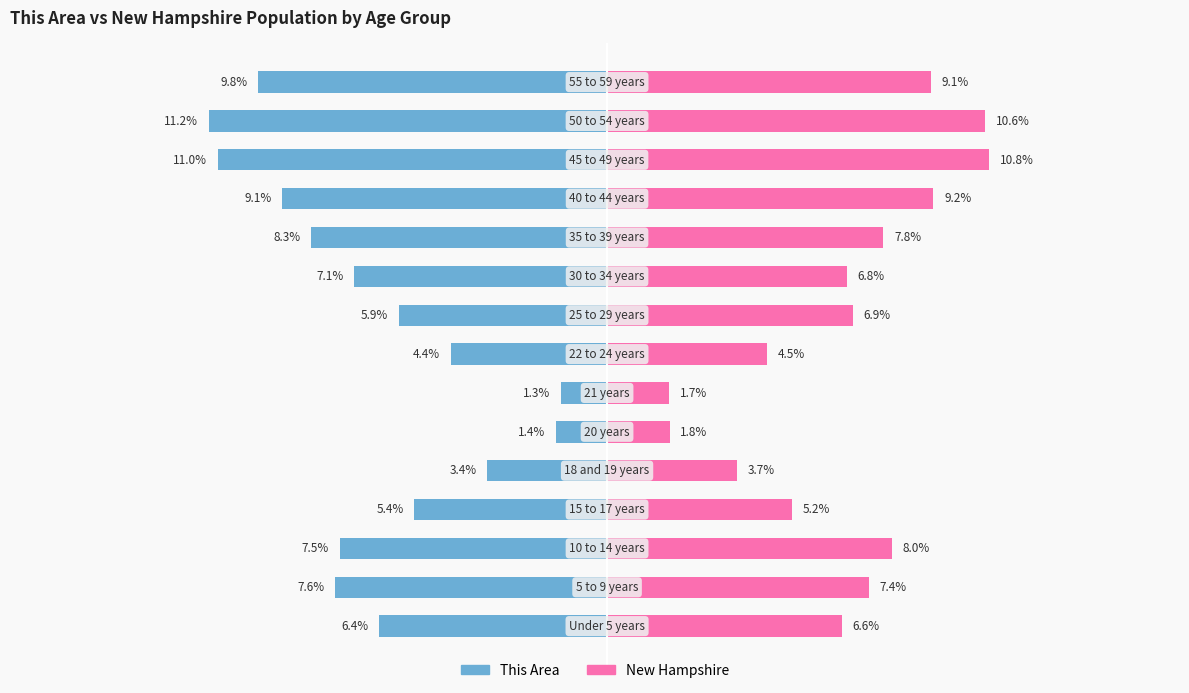

Is the value of This Area at 0 greater than the value of New Hampshire at 9?

No